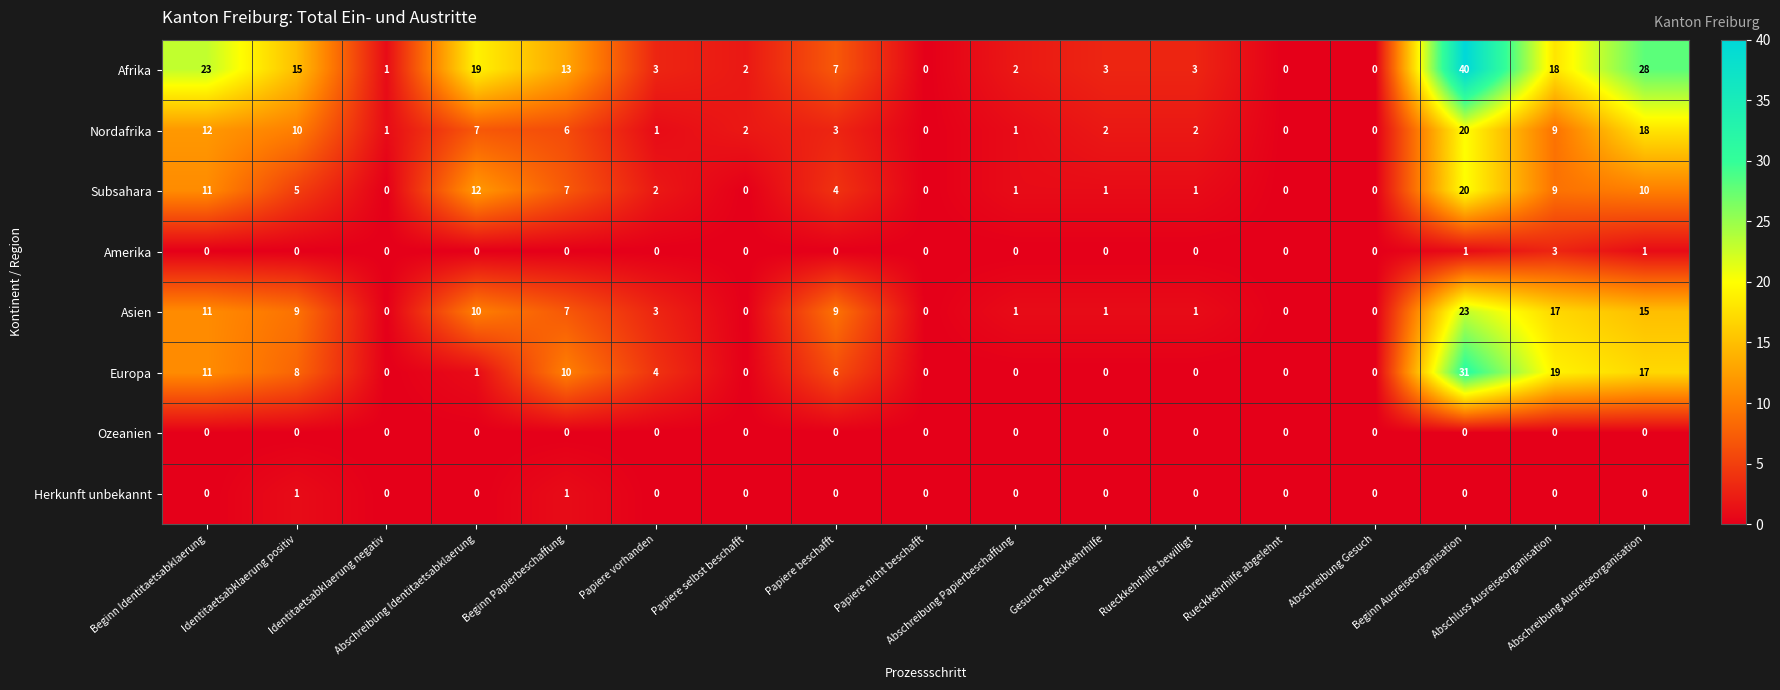

What is the difference between the maximum and minimum values in the Afrika series?

40